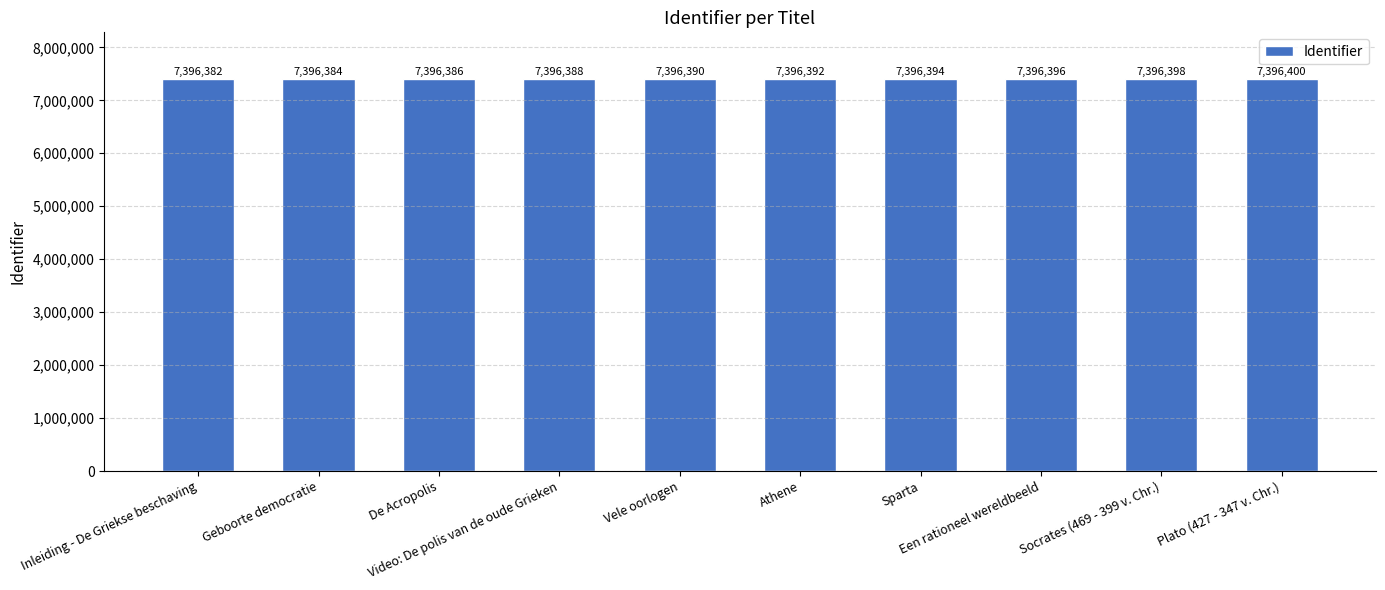

Rank the categories by value from lowest to highest.

Inleiding - De Griekse beschaving, Geboorte democratie, De Acropolis, Video: De polis van de oude Grieken, Vele oorlogen, Athene, Sparta, Een rationeel wereldbeeld, Socrates (469 - 399 v. Chr.), Plato (427 - 347 v. Chr.)